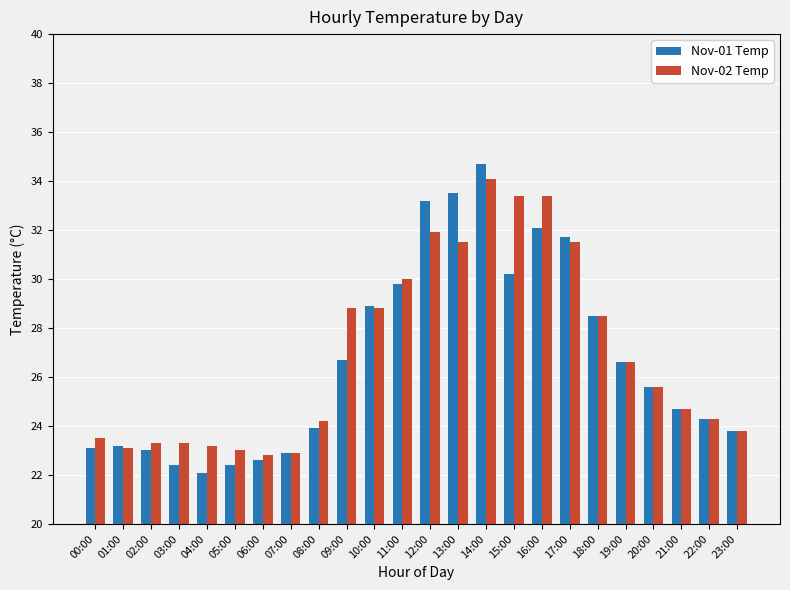

Which series has the largest total across all categories?

Nov-02 Temp